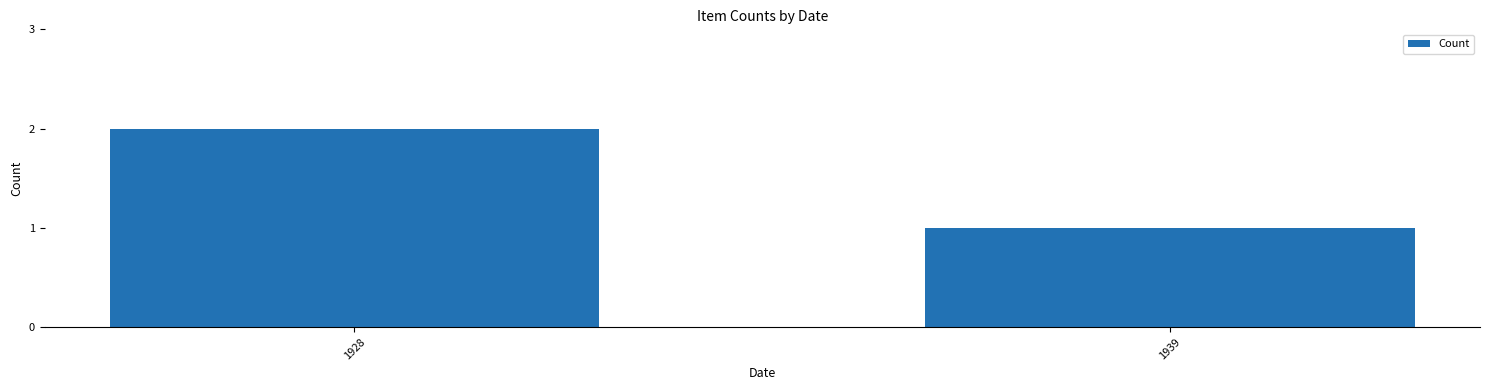

Is it true that the value at 1928 is 2?

True